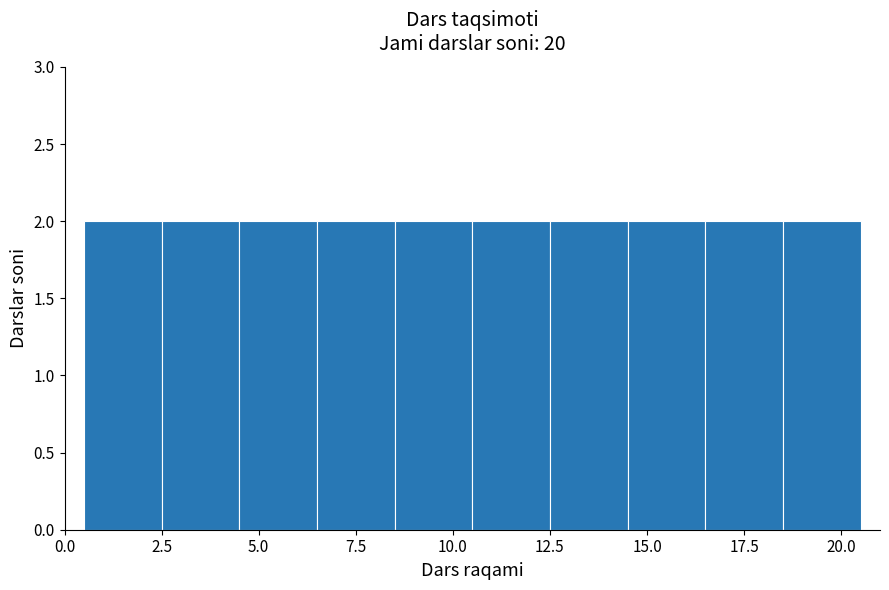

What is the height of the bar covering 2.5 to 4.5 on the x-axis? The values are not printed on the chart, so give them approximately, as read against the axis.

2